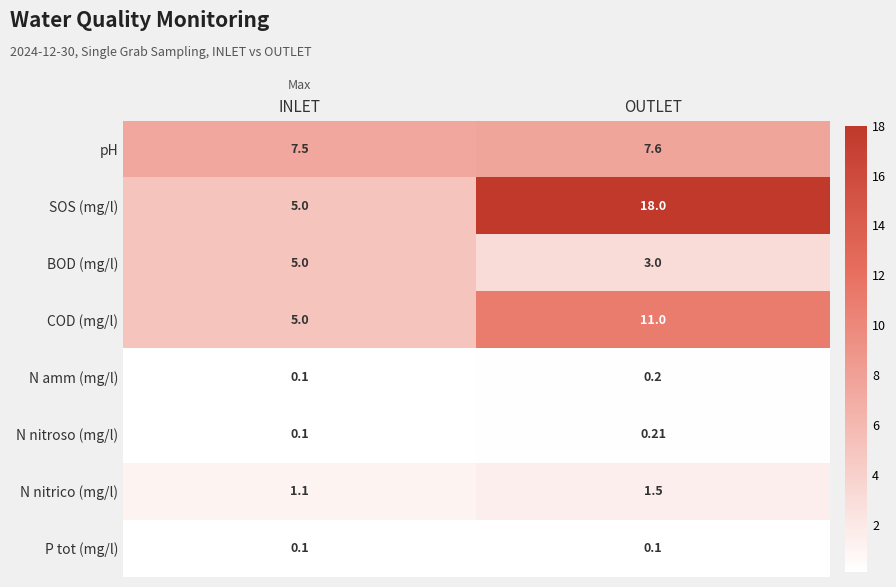

At which label is pH closest to 7?

INLET